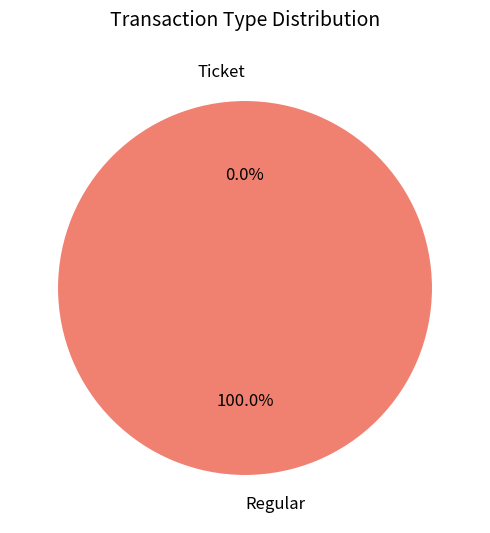

To the nearest percent, what is the combined percentage of Ticket and Regular?

100%